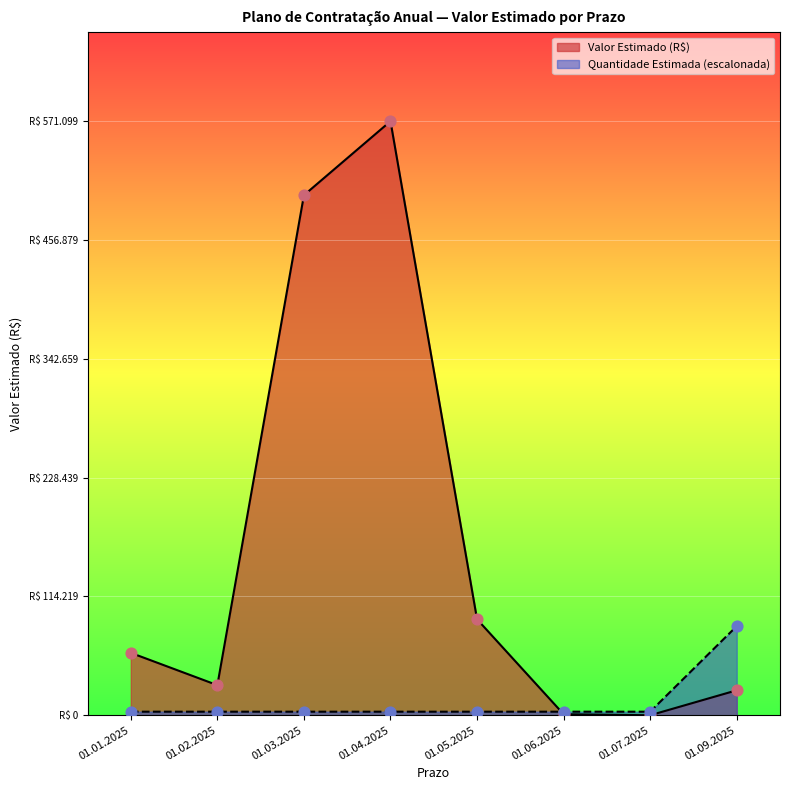

Which series contains the lowest Y value?

Valor Estimado (R$)